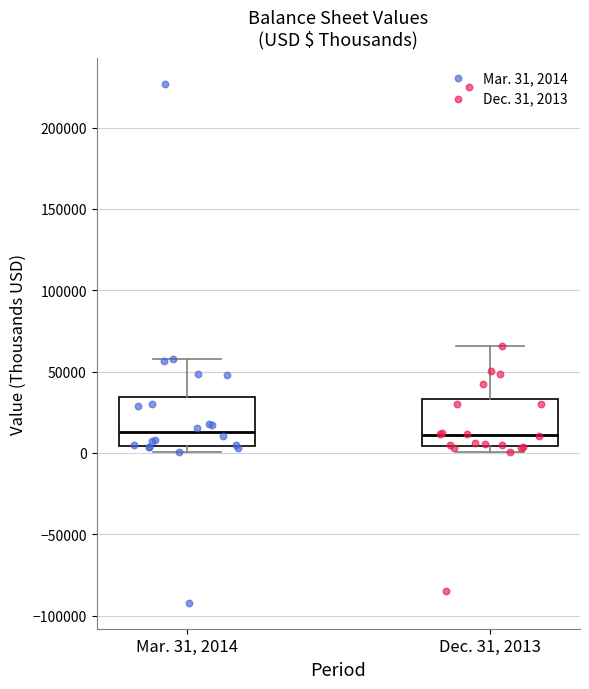

Where is the upper edge of the box for Mar. 31, 2014 on the y-axis? The values are not printed on the chart, so give them approximately, as read against the axis.

35000